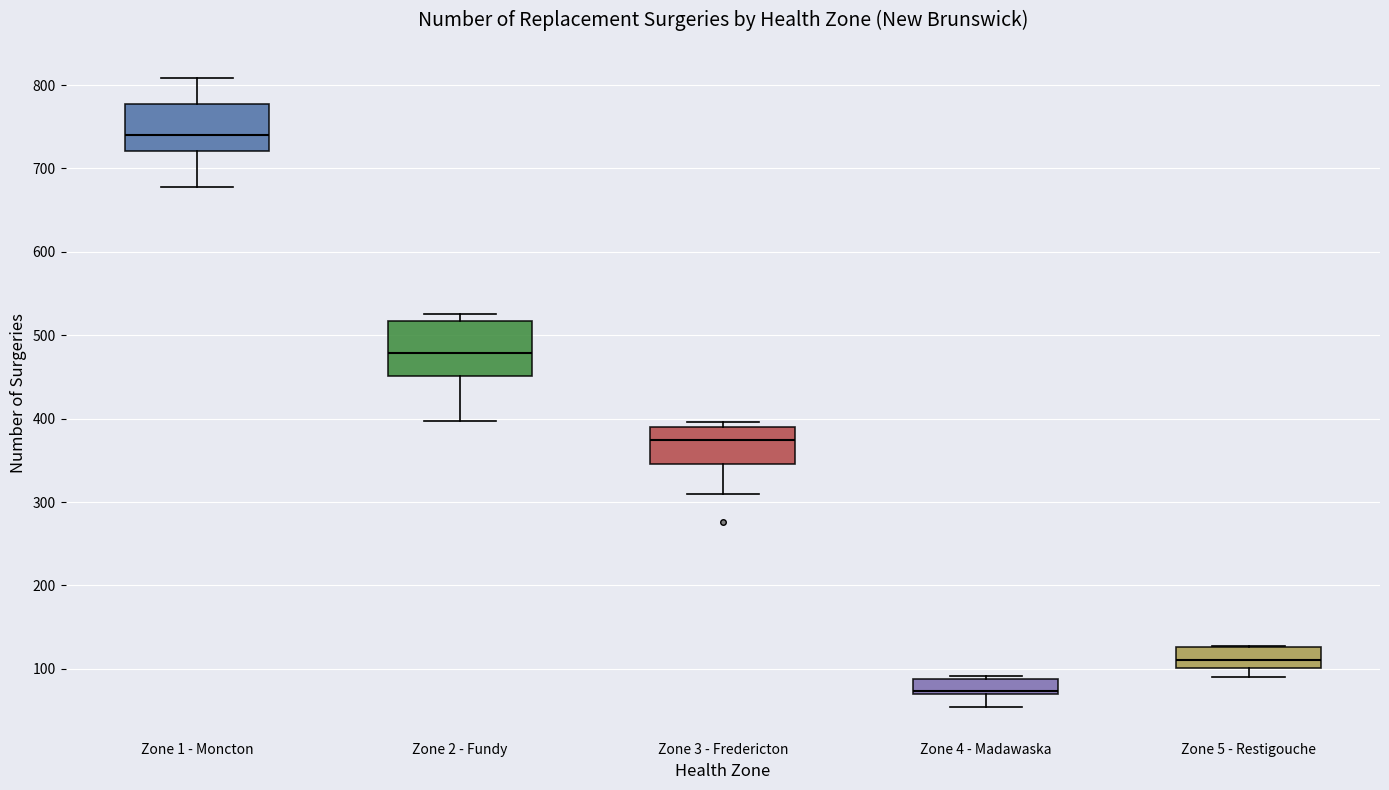

Where does the lower whisker of the box for Zone 2 - Fundy end on the y-axis? The values are not printed on the chart, so give them approximately, as read against the axis.

400